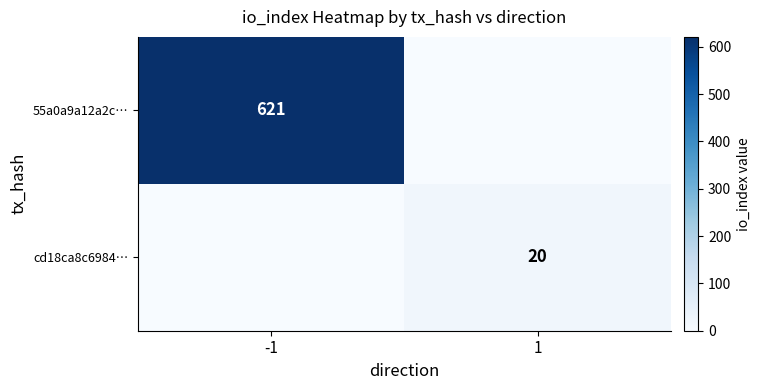

The value of 55a0a9a12a2c… at -1 is 621. True or false?

True